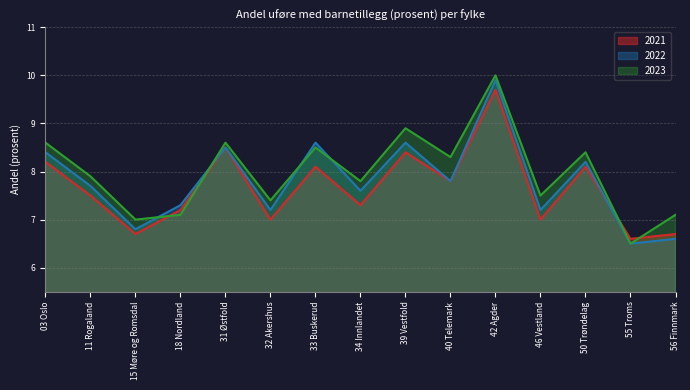

List the labels in order of 2023 value, largest first.

42 Agder, 39 Vestfold, 03 Oslo, 31 Østfold, 33 Buskerud, 50 Trøndelag, 40 Telemark, 11 Rogaland, 34 Innlandet, 46 Vestland, 32 Akershus, 18 Nordland, 56 Finnmark, 15 Møre og Romsdal, 55 Troms